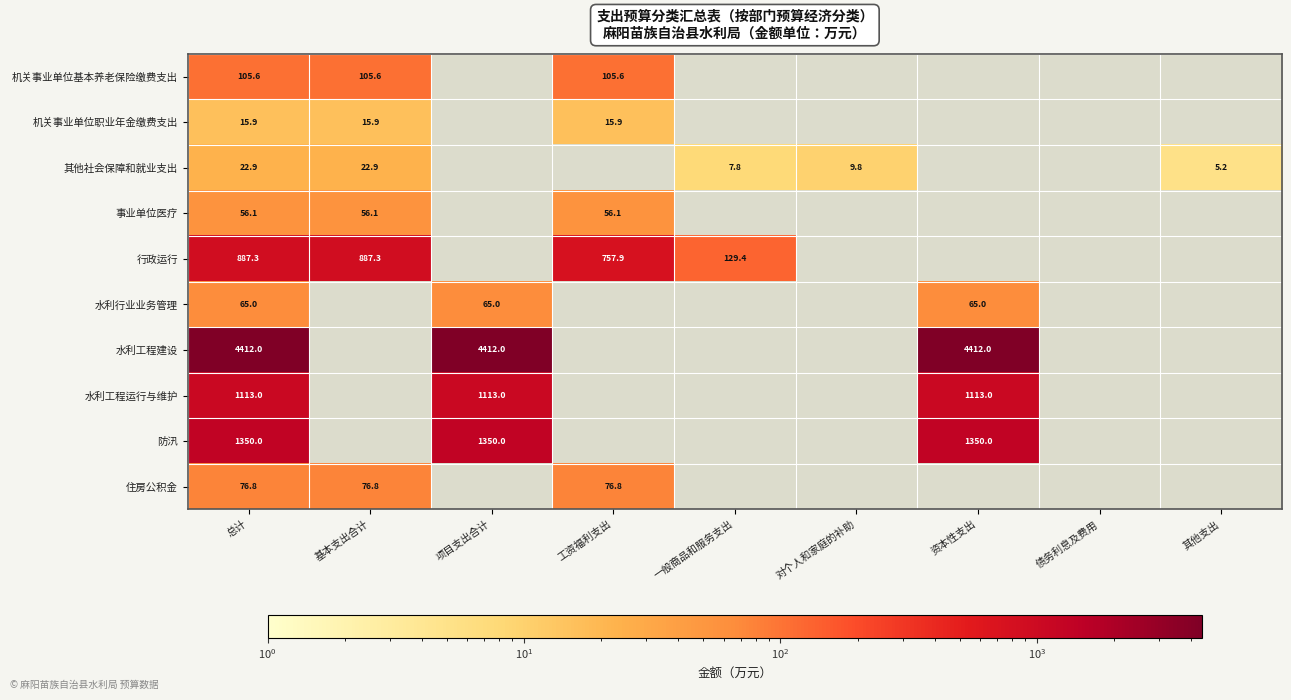

What is the sum of the 住房公积金 values at 基本支出合计 and 总计?

153.6